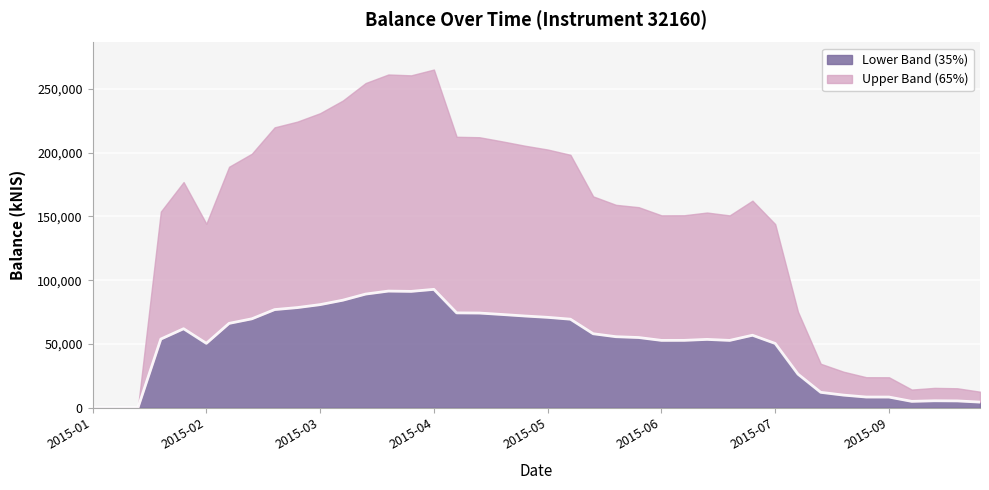

What is the minimum value shown in the chart?

48.7